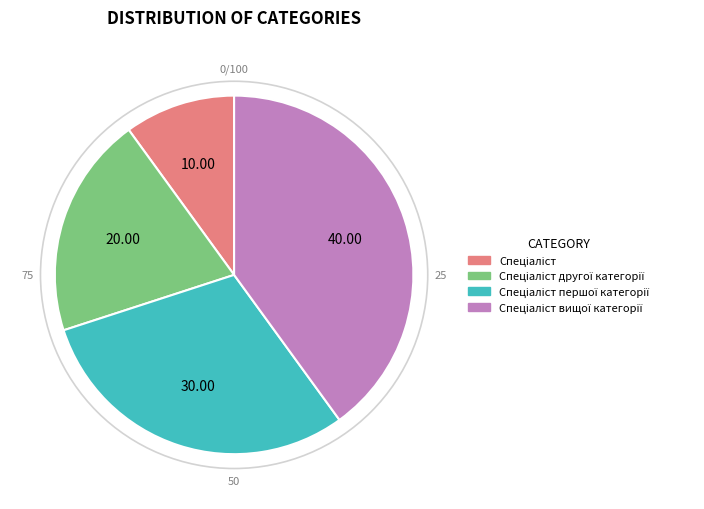

How many segments does this pie chart have?

4